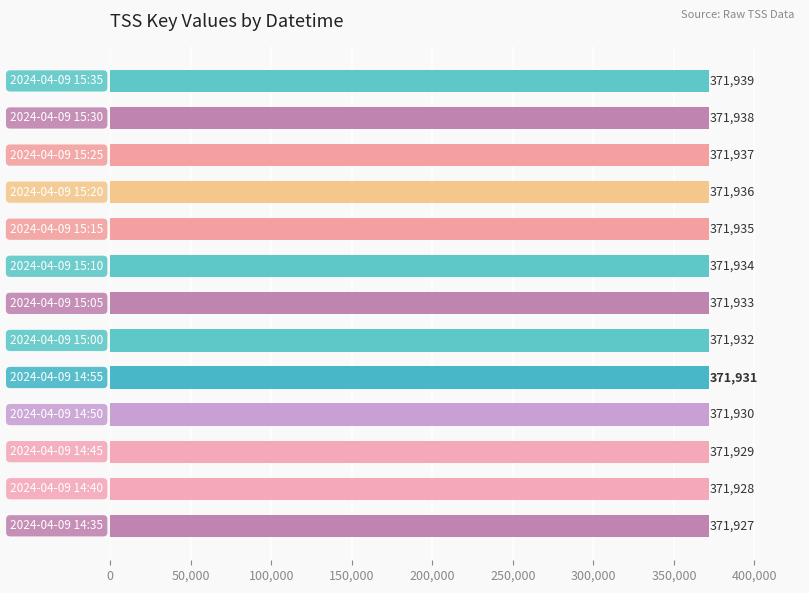

What is the value of the 7th bar from the top?

371933